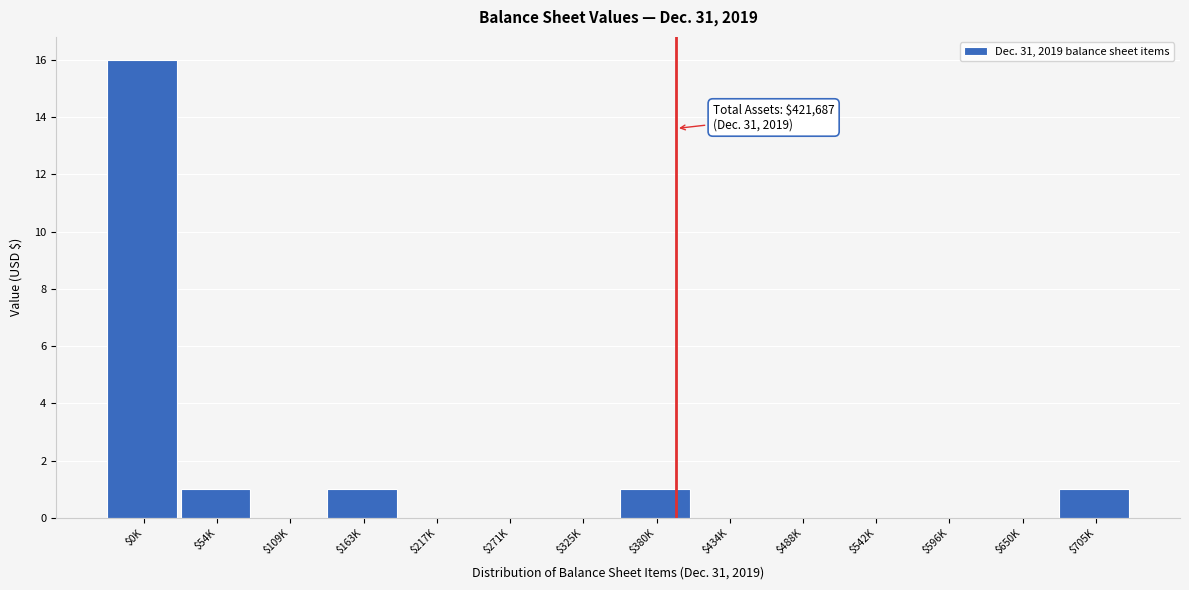

The value at $0K is 11. True or false?

False